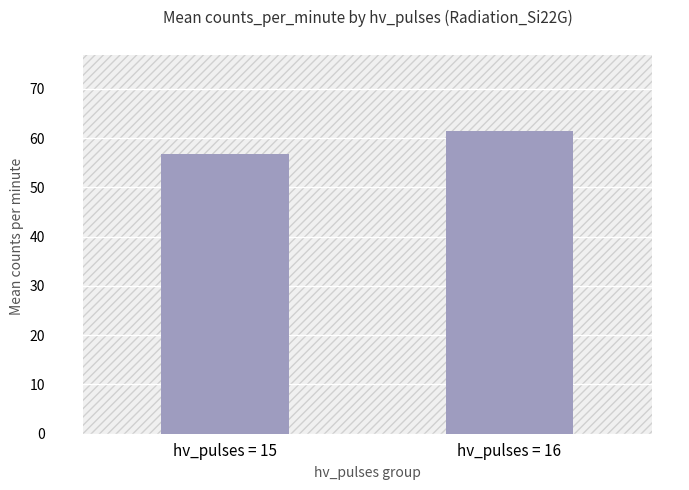

The value at hv_pulses = 16 is 101.6. True or false?

False